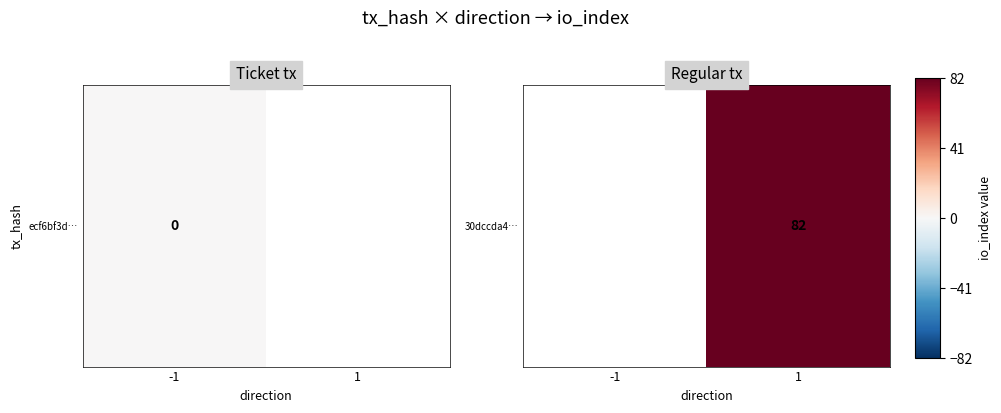

What is the approximate value at 1?

82.0